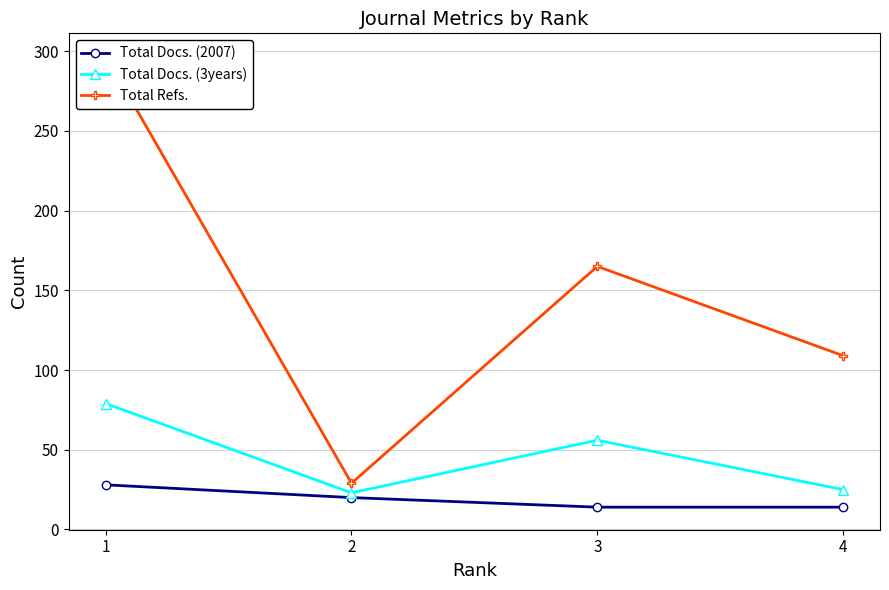

What are all the series names shown in the legend?

Total Docs. (2007), Total Docs. (3years), Total Refs.